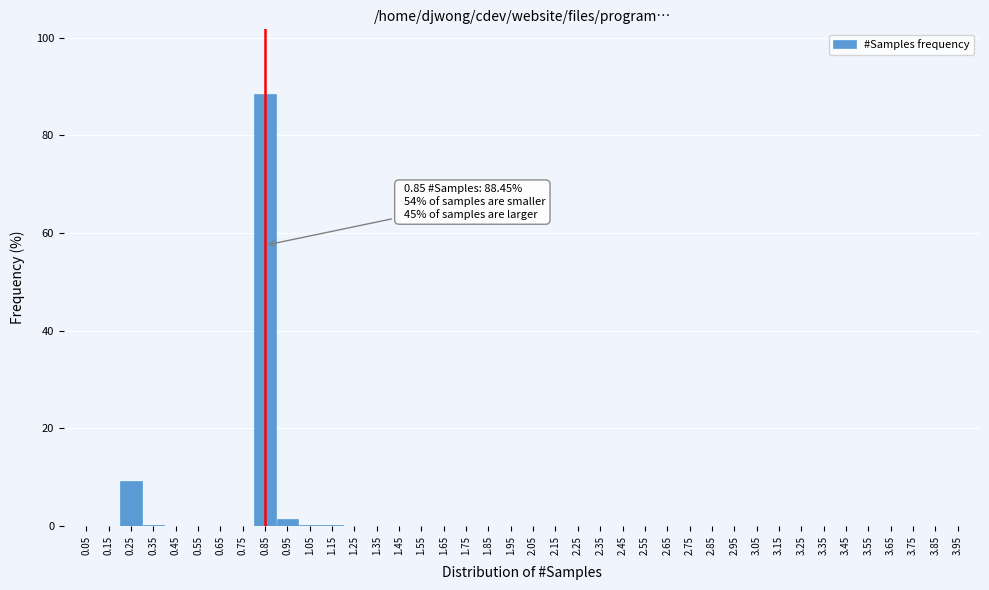

What is the maximum value shown in the chart?

88.5